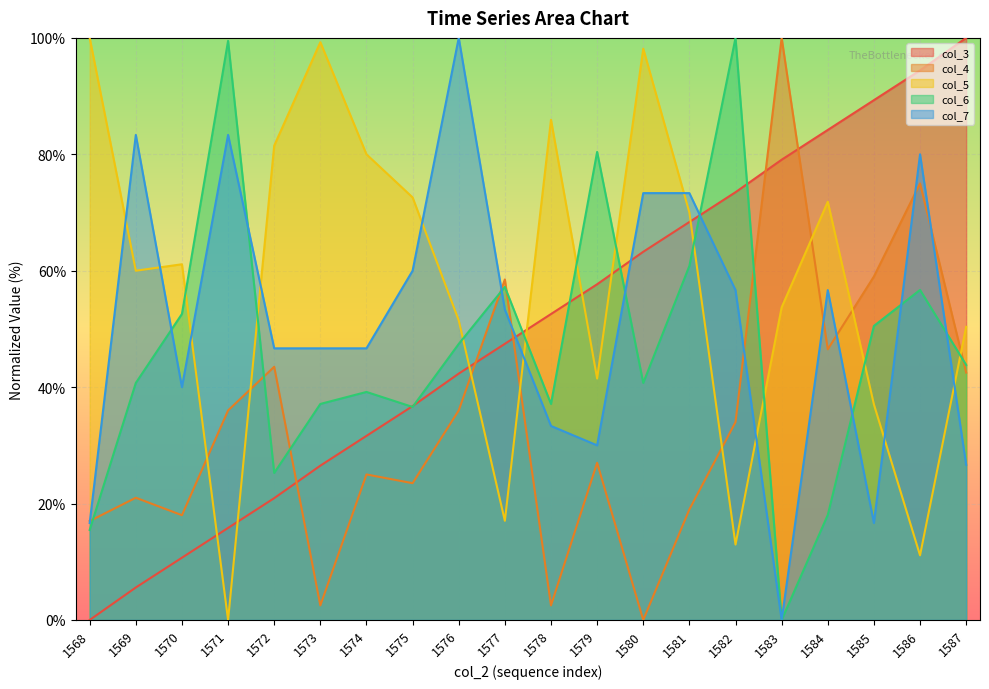

What is the value of the col_4 point at the 2nd from the left?

21.0